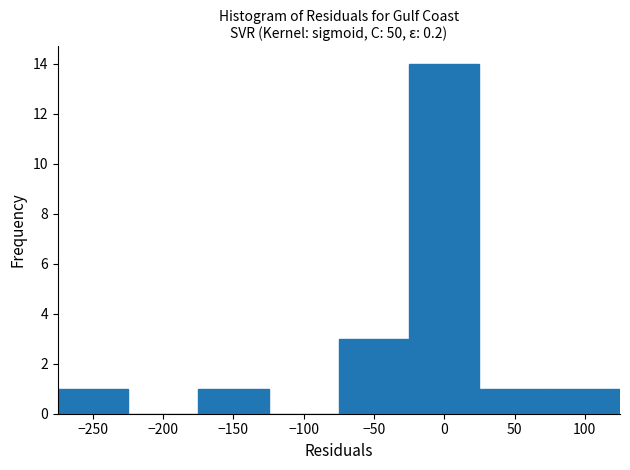

Reading left to right, transcribe this chart: for each bar, give the range it covers on the x-axis and its height. The values are not printed on the chart, so give them approximately, as read against the axis.

-275 to -225: 1
-225 to -175: 0
-175 to -125: 1
-125 to -75: 0
-75 to -25: 3
-25 to 25: 14
25 to 75: 1
75 to 125: 1